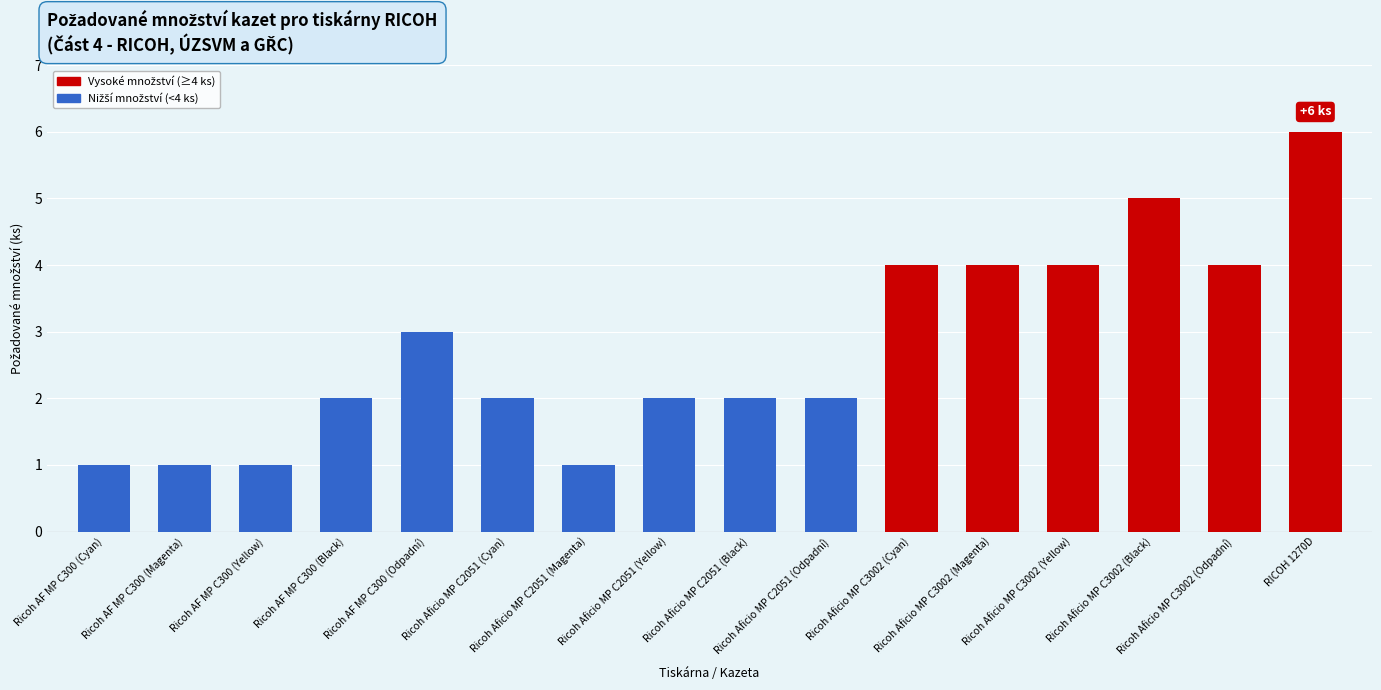

Reading left to right, list all the values displayed in this chart.

1	1	1	2	3	2	1	2	2	2	4	4	4	5	4	6